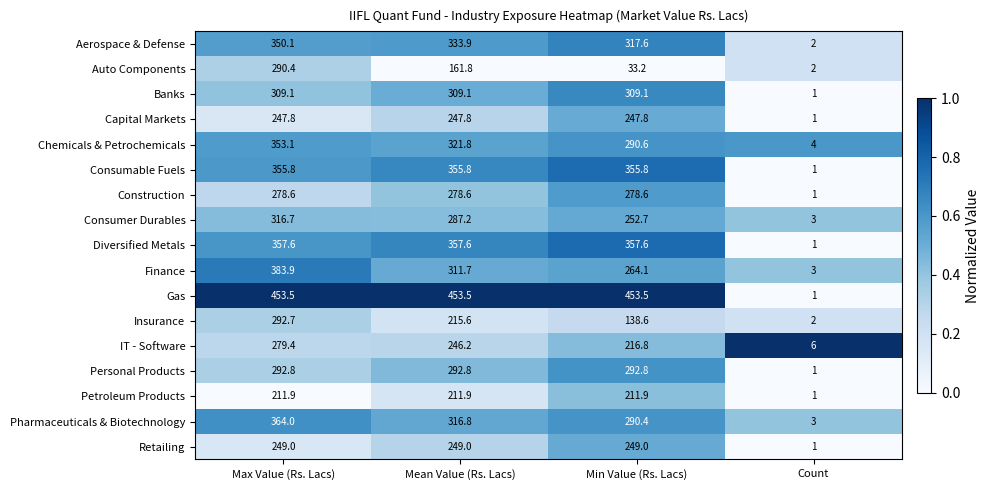

What is the minimum value shown in the chart?

1.0